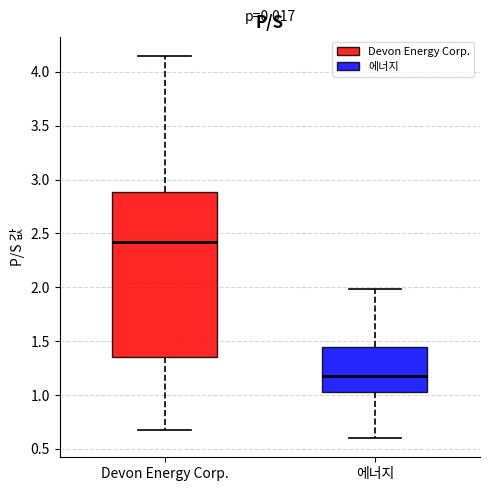

Reading left to right, read every box against the y-axis: the position of its median line, the range the box covers, and the ends of its whiskers. The values are not printed on the chart, so give them approximately, as read against the axis.

Devon Energy Corp.: median 2.40, box 1.35 to 2.90, whiskers 0.70 to 4.15
에너지: median 1.20, box 1.05 to 1.45, whiskers 0.60 to 2.00